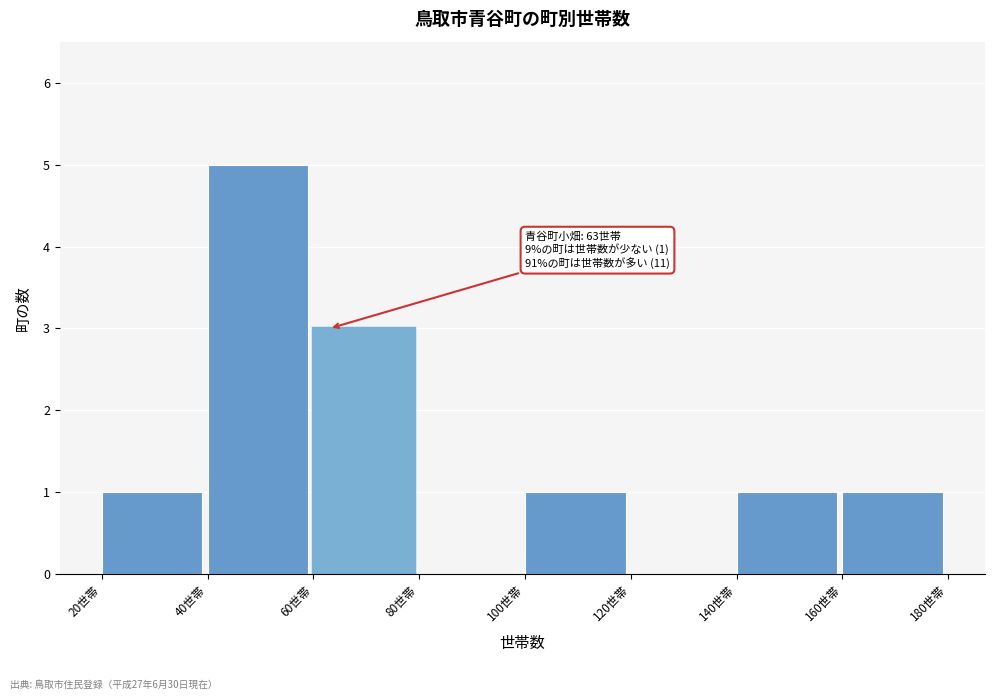

Over which range of the x-axis is the bar tallest?

40 to 60